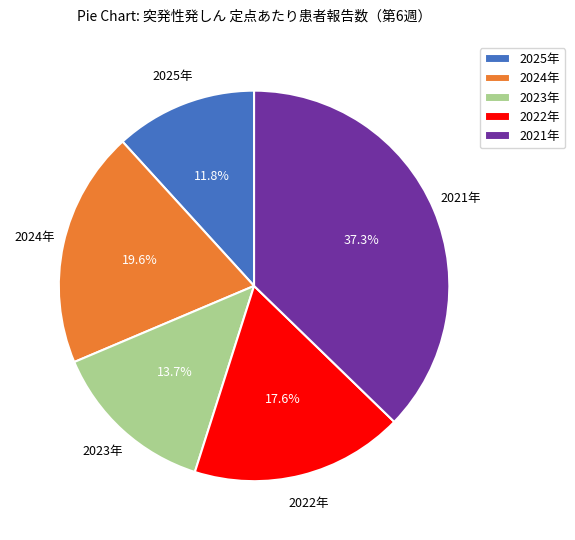

What is the total percentage of 2025年 and 2023年?

25.5%